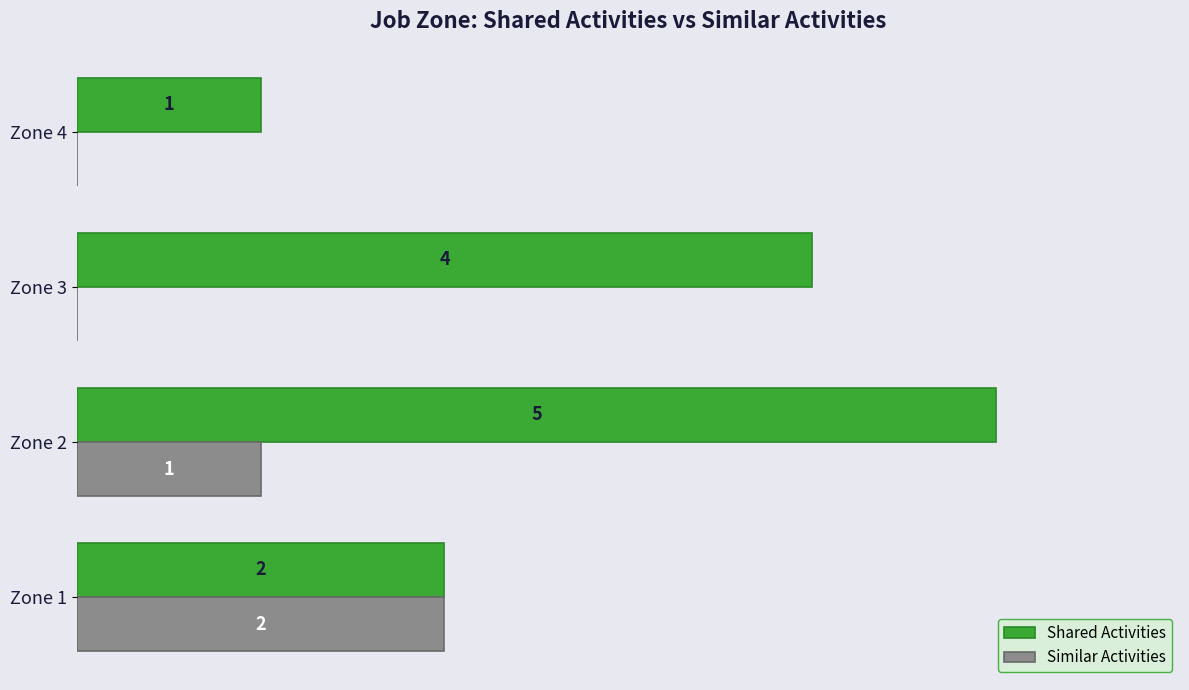

Is the value of Shared Activities at Zone 3 greater than the value of Similar Activities at Zone 2?

Yes